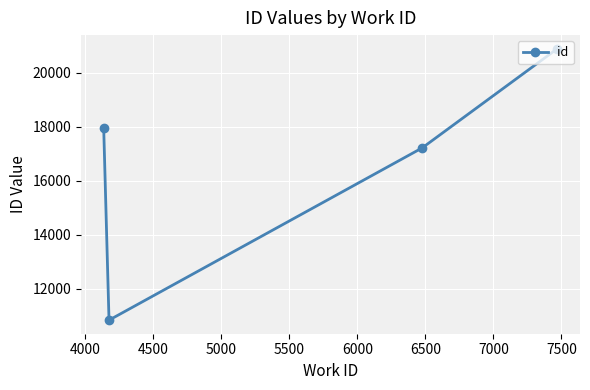

What is the value of the 4th point from the left?

20898.0